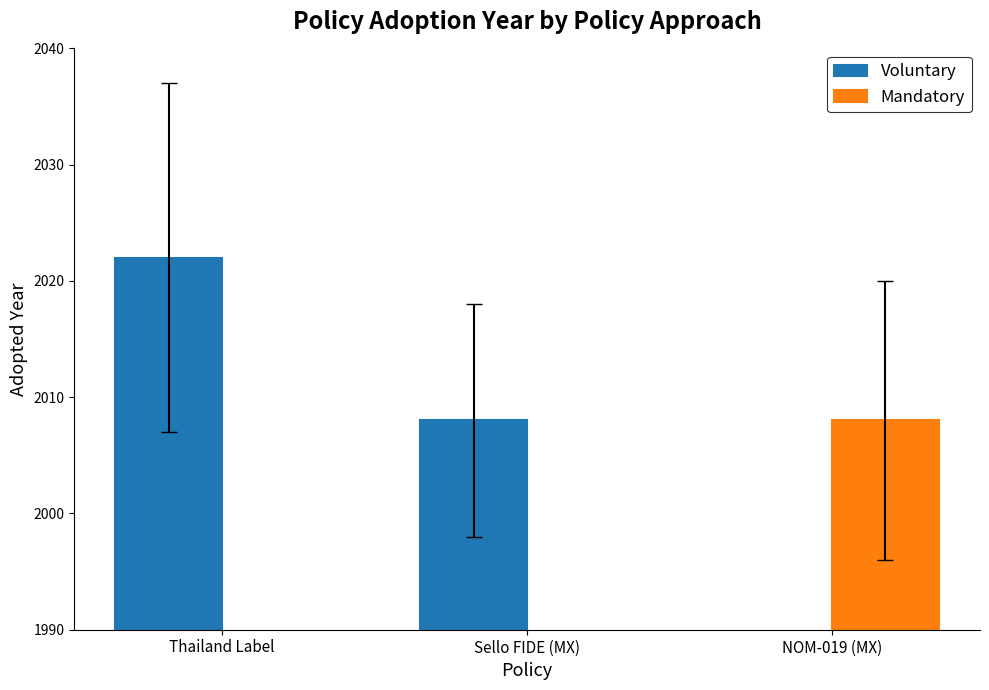

Which series has the largest total across all categories?

Voluntary